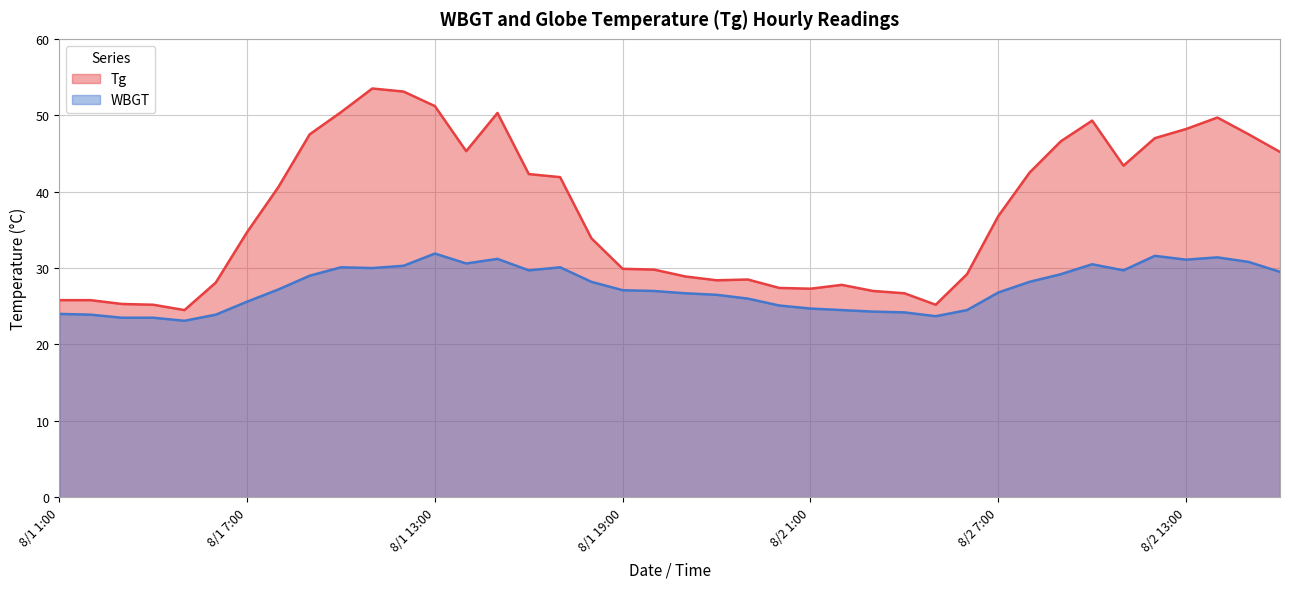

The value of Tg at 8/1 21:00 is 43.6. True or false?

False